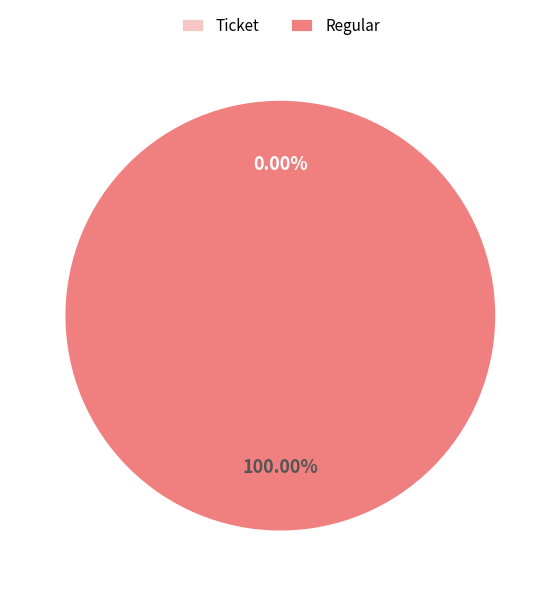

Does Regular represent more than half of the total?

Yes